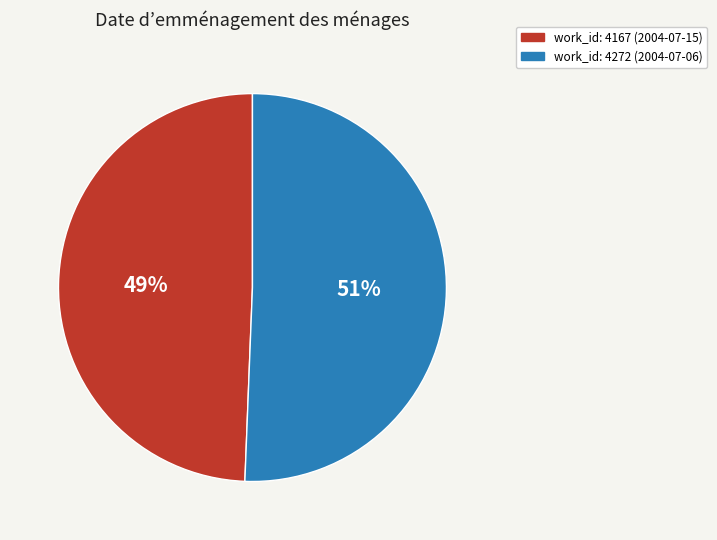

Is there a majority slice in this chart?

Yes